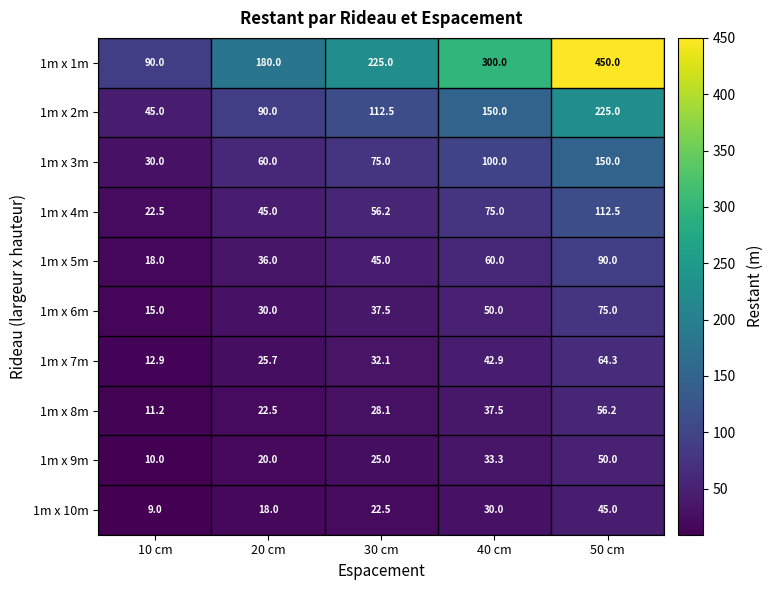

At which category is the sum across all series the highest?

50 cm